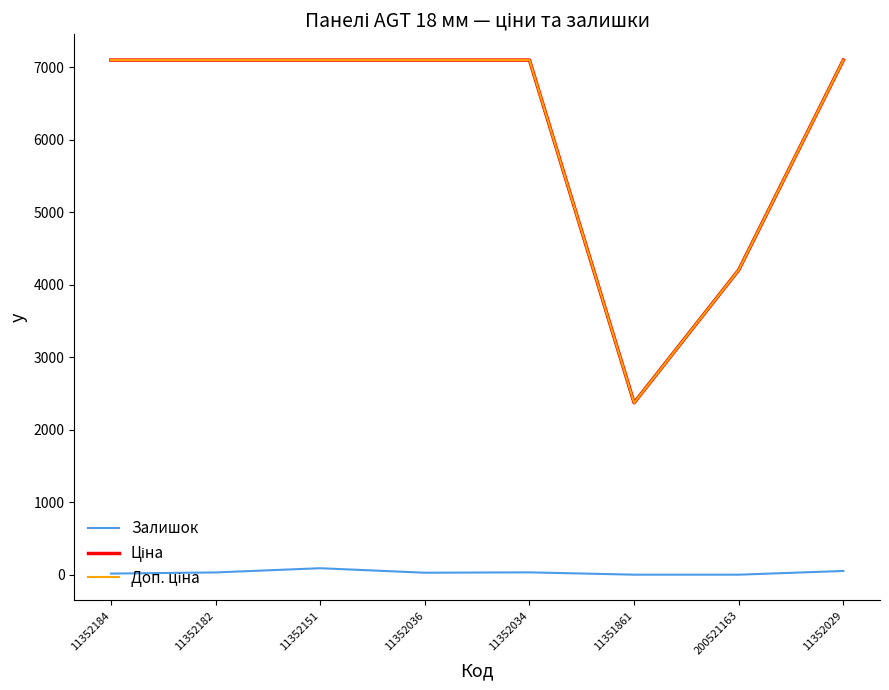

What is the greatest value displayed?

7098.8